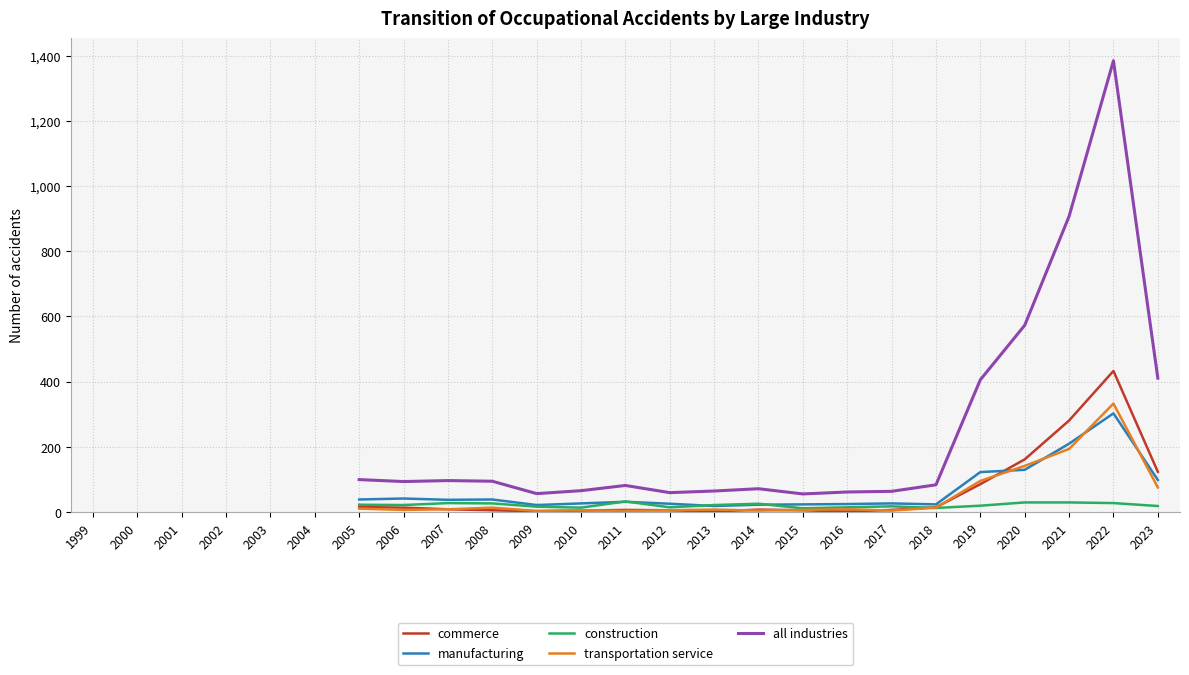

What are all the series names shown in the legend?

commerce, manufacturing, construction, transportation service, all industries